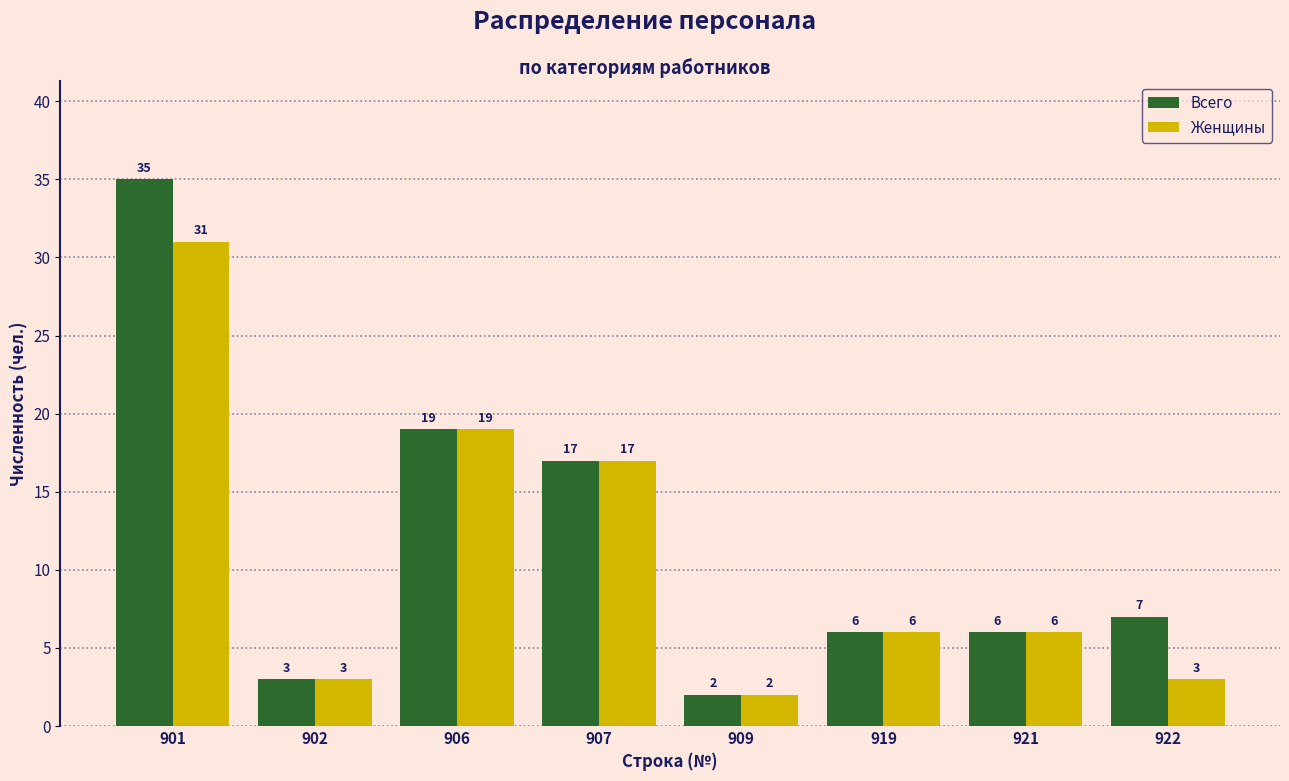

Reading left to right, what are all the values shown in this chart?

Всего: 35	3	19	17	2	6	6	7
Женщины: 31	3	19	17	2	6	6	3